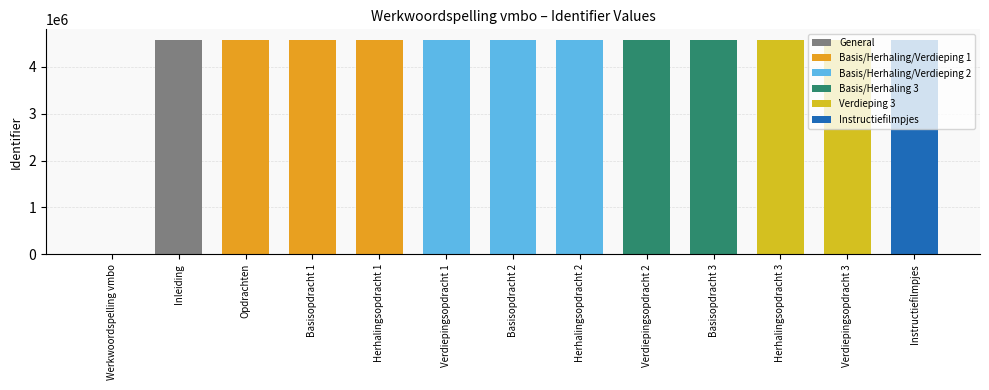

Count the number of categories in the chart.

13